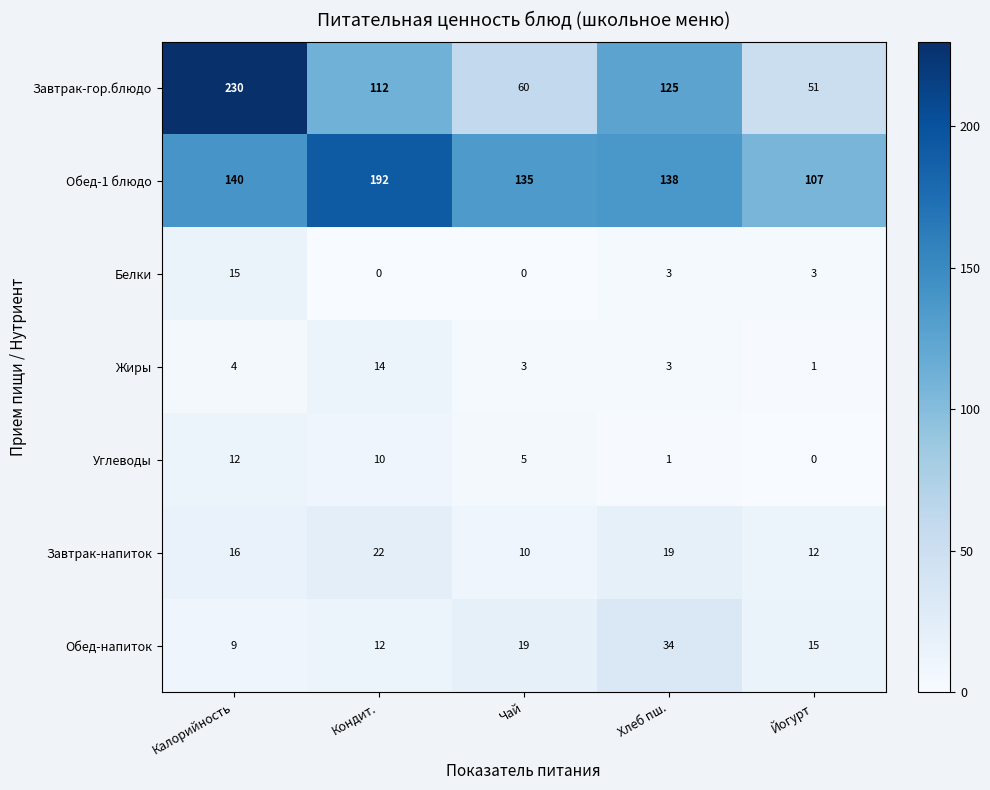

What is the total value across all series at Чай?

232